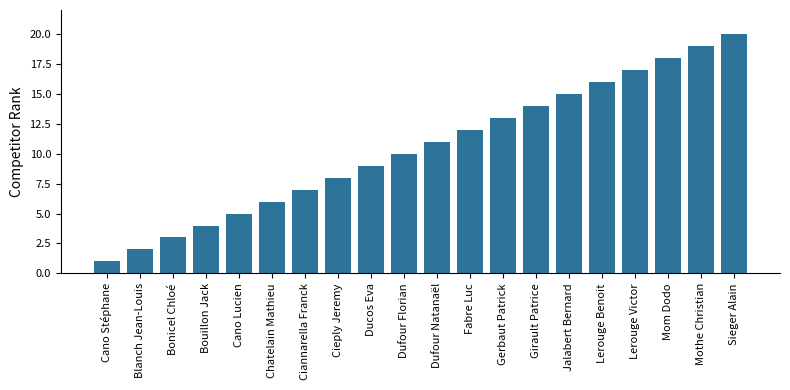

Reading left to right, transcribe all the data shown in this chart.

Cano Stéphane=1	Blanch Jean-Louis=2	Bonicel Chloé=3	Bouillon Jack=4	Cano Lucien=5	Chatelain Mathieu=6	Ciannarella Franck=7	Cieply Jeremy=8	Ducos Eva=9	Dufour Florian=10	Dufour Natanaël=11	Fabre Luc=12	Gerbaut Patrick=13	Girault Patrice=14	Jalabert Bernard=15	Lerouge Benoit=16	Lerouge Victor=17	Mom Dodo=18	Mothe Christian=19	Sieger Alain=20